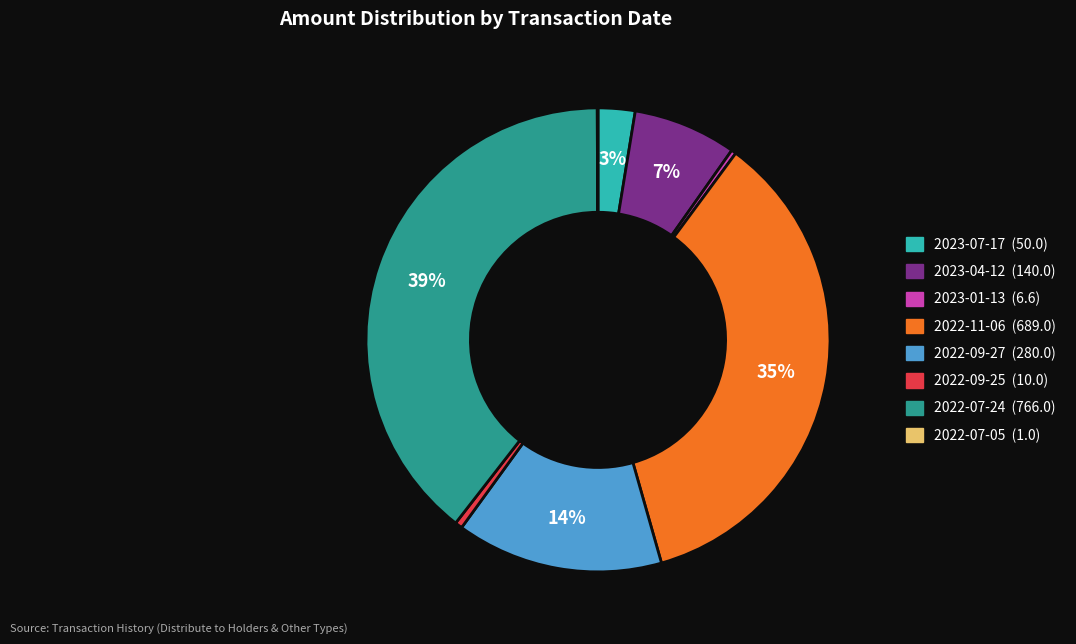

Does any single category account for the majority?

No